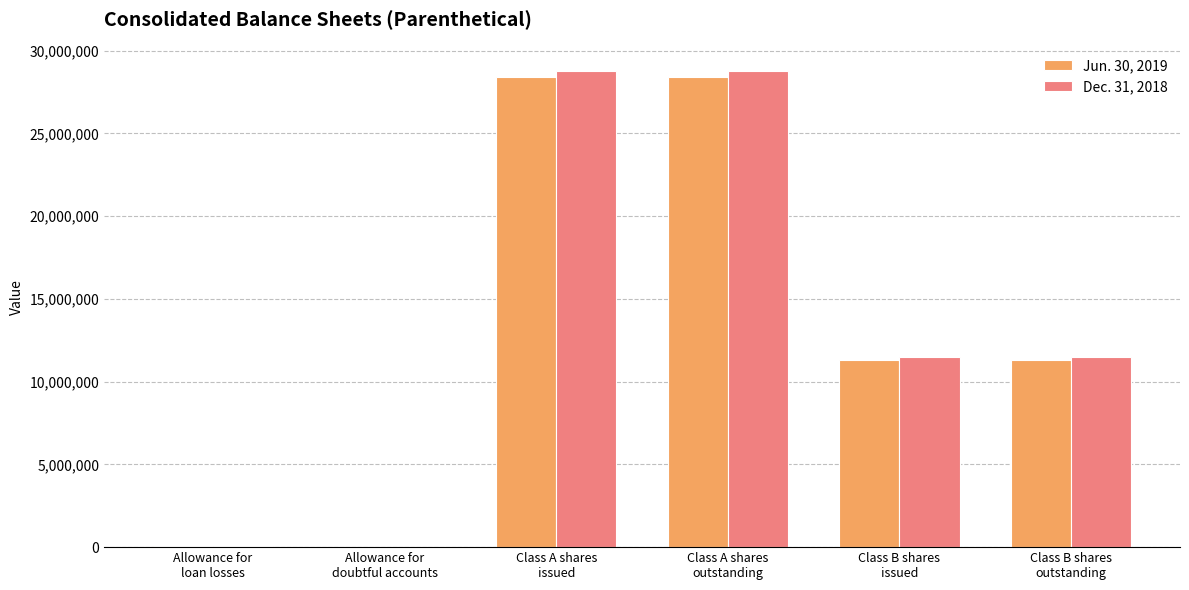

What are all the series names shown in the legend?

Jun. 30, 2019, Dec. 31, 2018